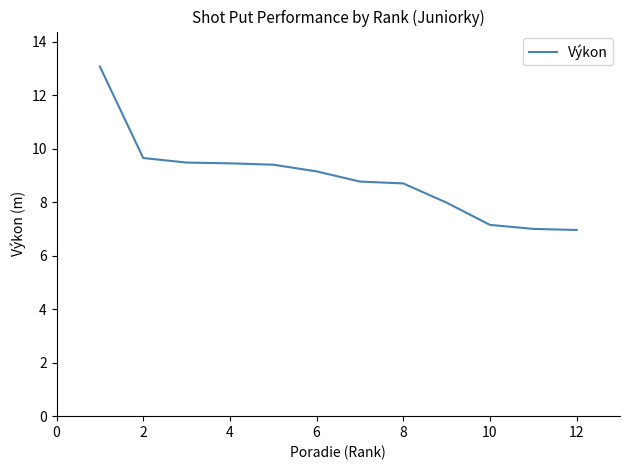

What is the difference between the maximum and minimum values?

6.1